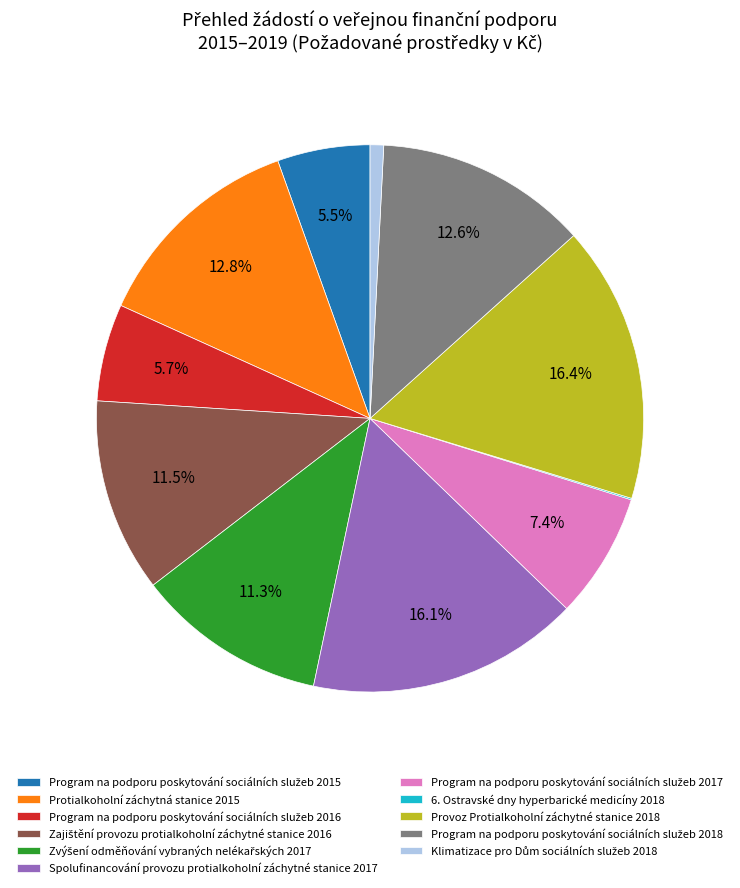

To the nearest percent, what is the average slice percentage?

9%